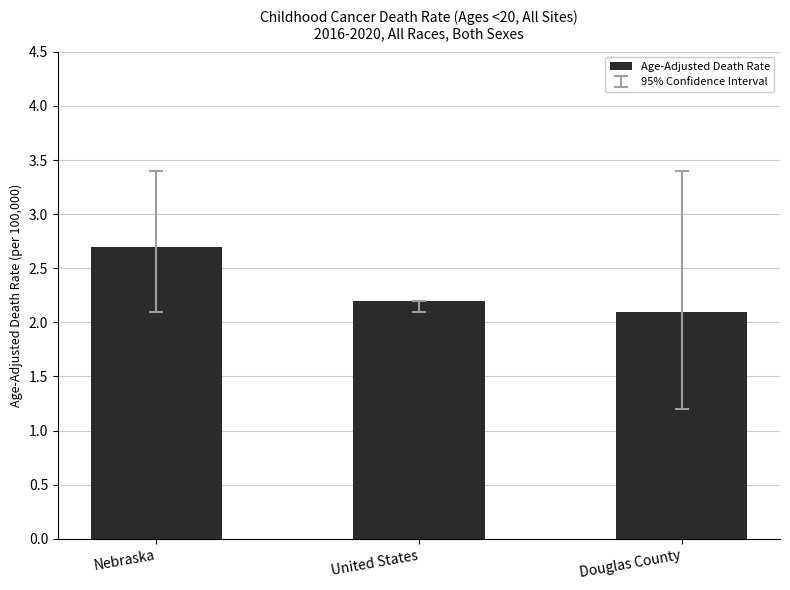

List the labels in order of value, largest first.

Nebraska, United States, Douglas County